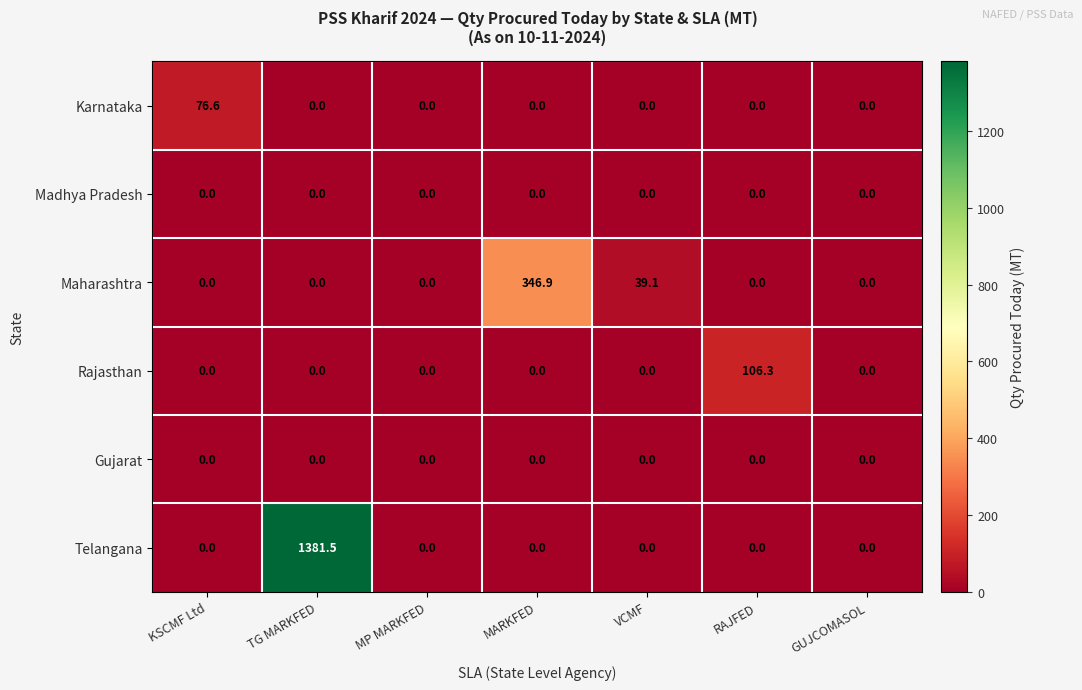

At which label is Maharashtra closest to 173?

VCMF